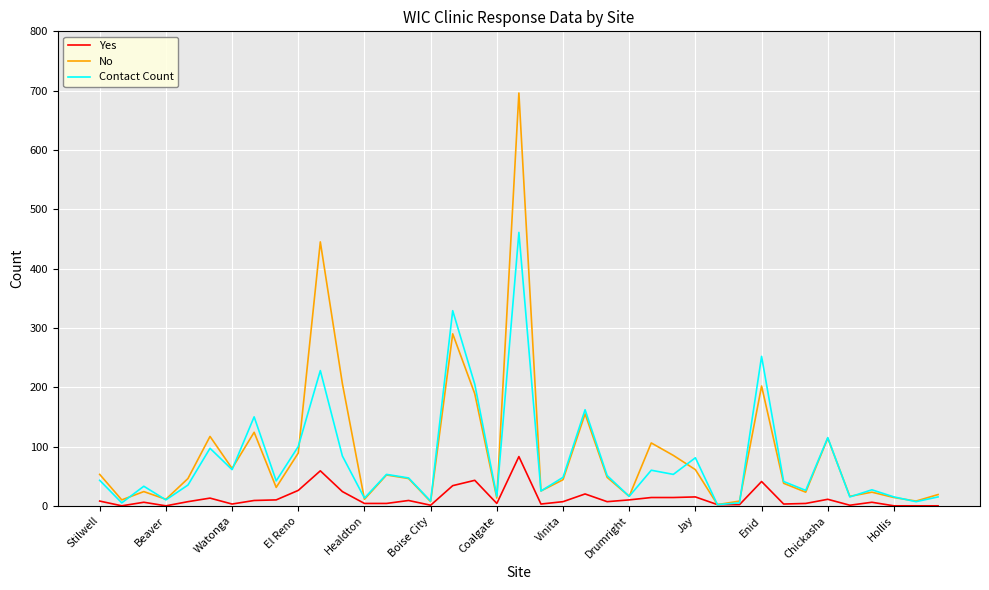

Which series has the widest spread of values?

No